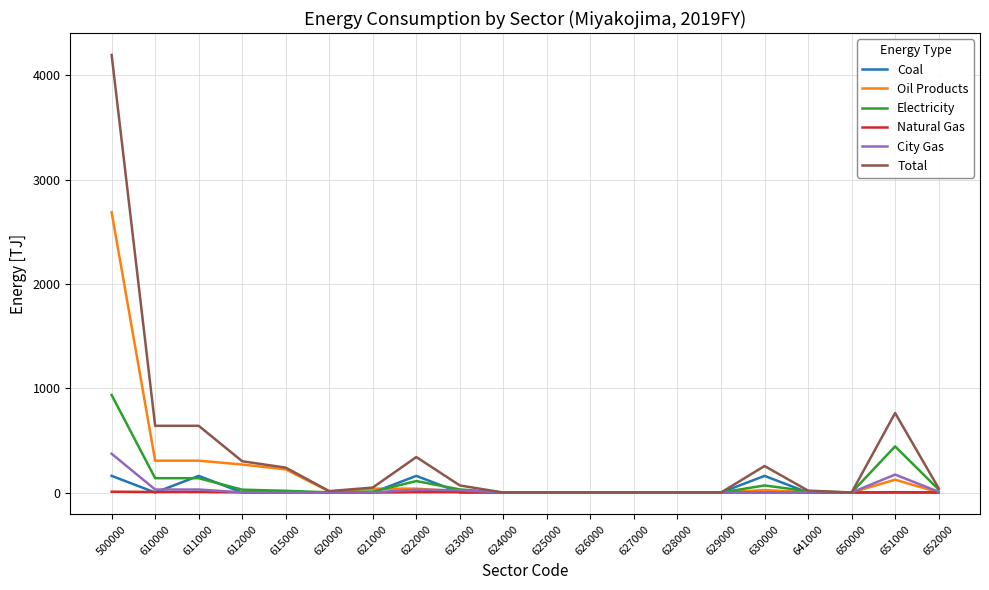

Which series has the largest total across all categories?

Total